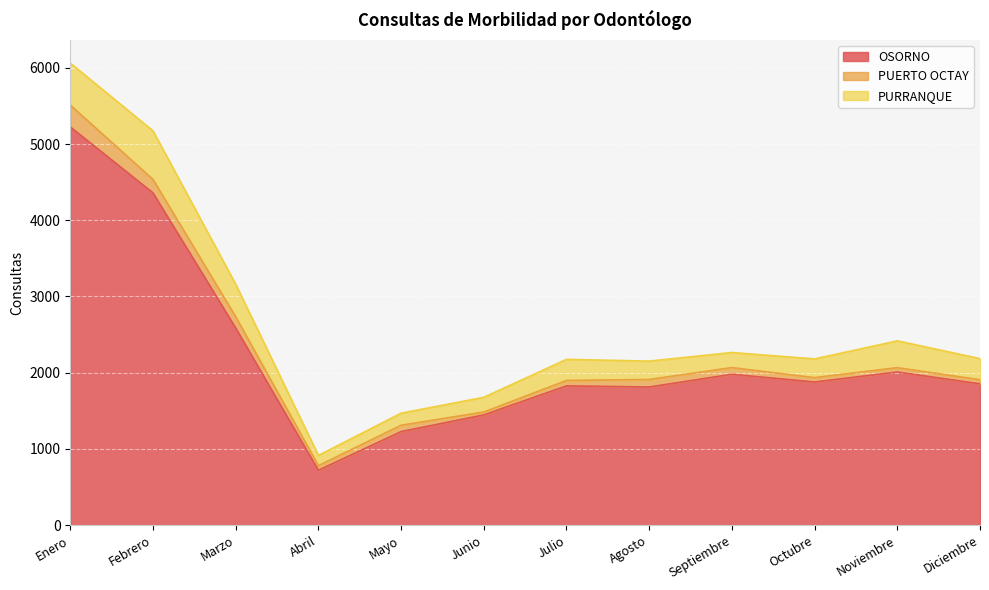

What is the label of the 4th point from the right?

Septiembre